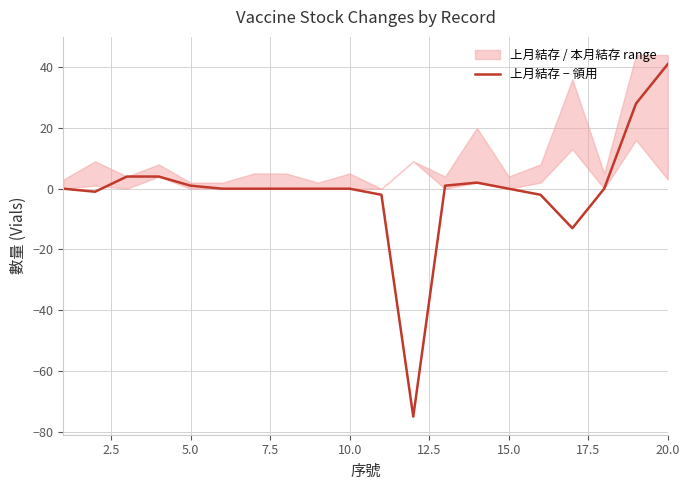

The value of 上月結存 − 領用 at 20.0 is 41. True or false?

True